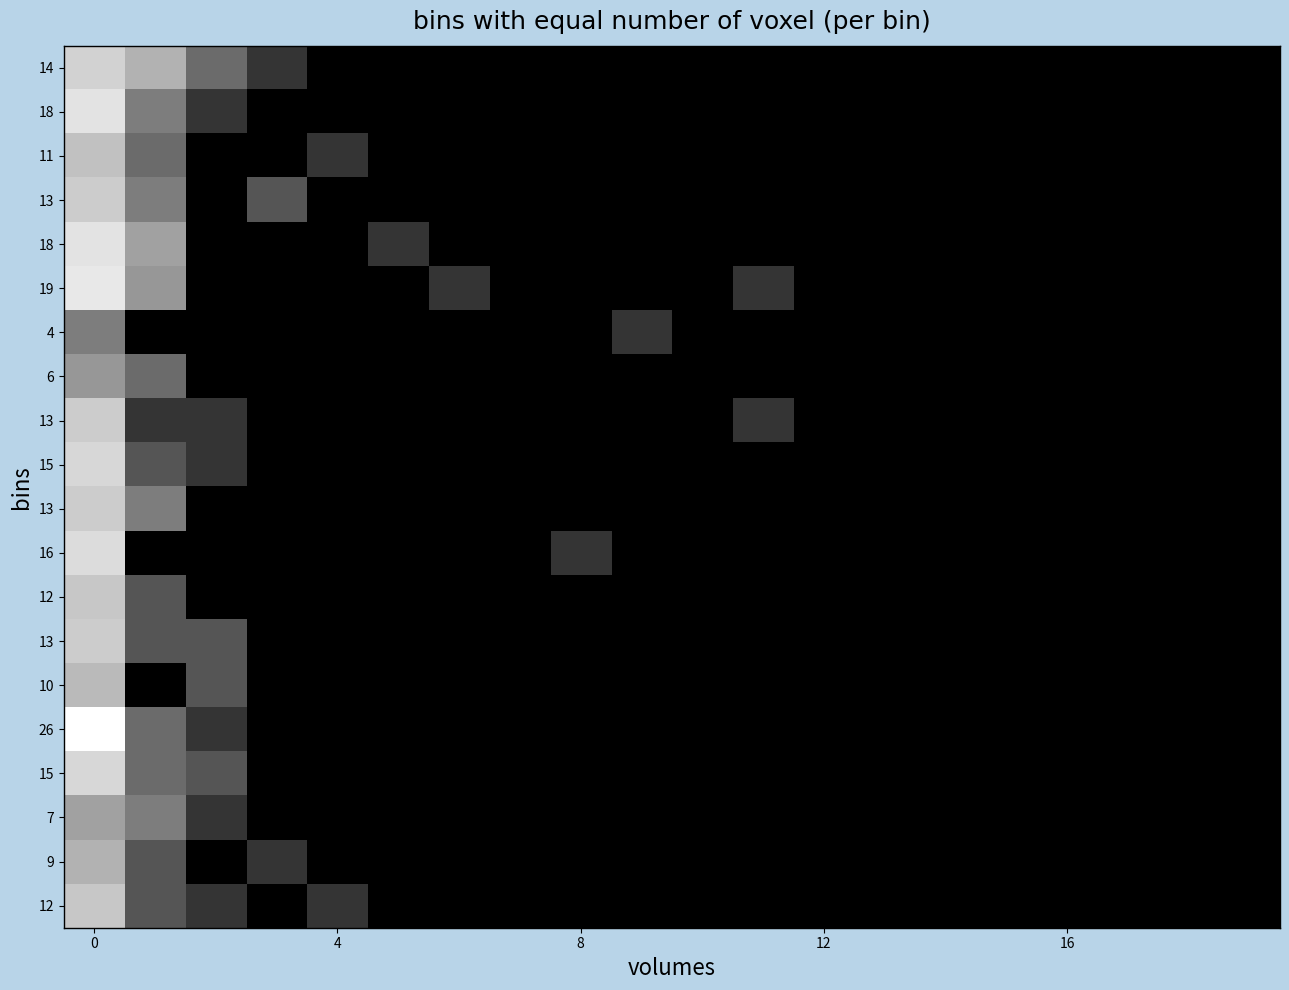

How many data points does each series have?

20